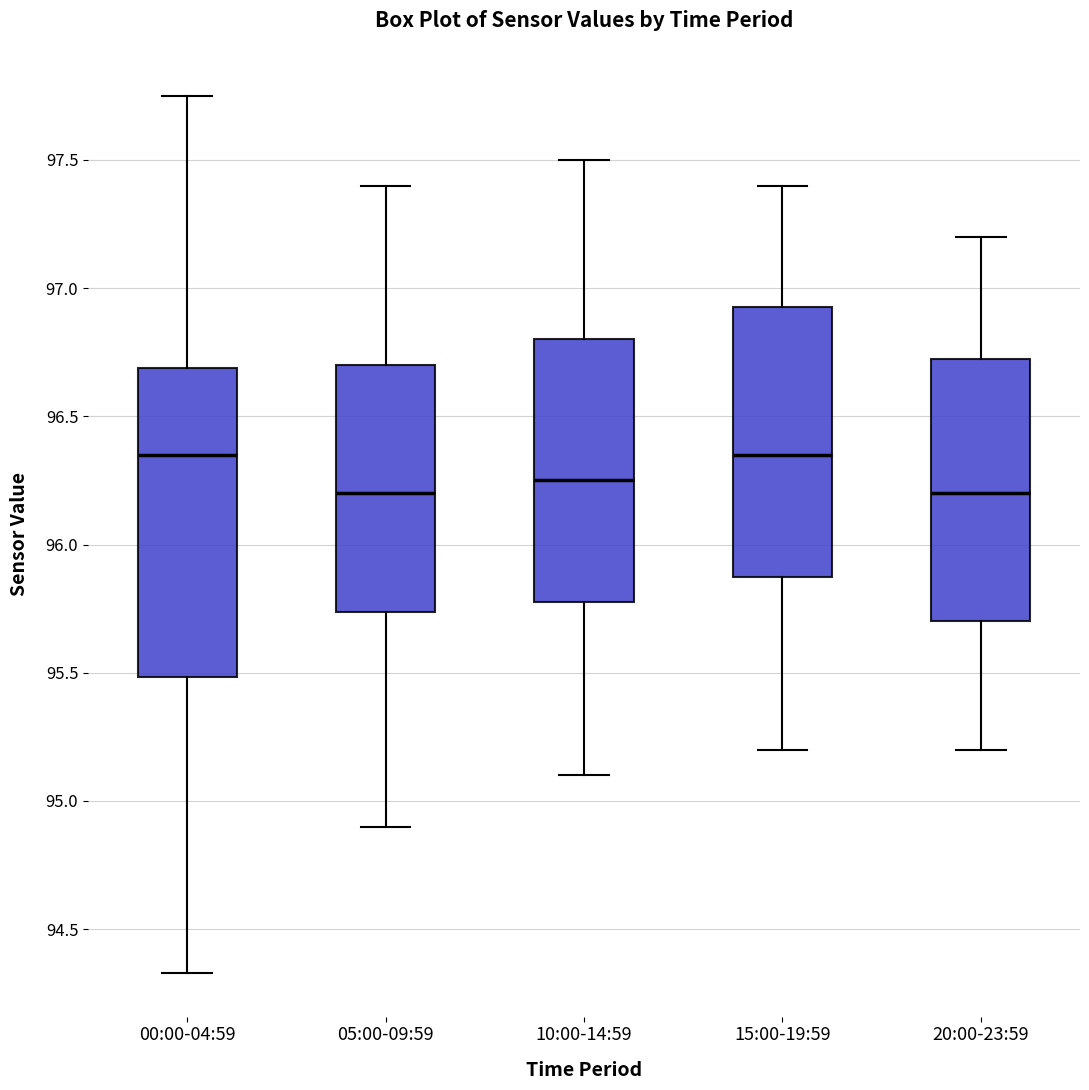

Reading left to right, transcribe this box plot: for each box, give where its median line is, the range the box spans, and where its two whiskers end, as read against the y-axis. The values are not printed on the chart, so give them approximately, as read against the axis.

00:00-04:59: median 96.35, box 95.50 to 96.70, whiskers 94.35 to 97.75
05:00-09:59: median 96.20, box 95.75 to 96.70, whiskers 94.90 to 97.40
10:00-14:59: median 96.25, box 95.80 to 96.80, whiskers 95.10 to 97.50
15:00-19:59: median 96.35, box 95.90 to 96.95, whiskers 95.20 to 97.40
20:00-23:59: median 96.20, box 95.70 to 96.75, whiskers 95.20 to 97.20